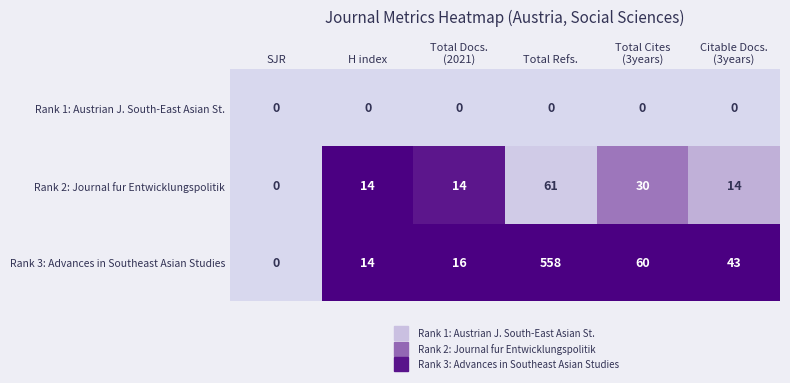

Reading right to left, extract all data points from this chart.

Rank 1: Austrian J. South-East Asian St.: 0	0	0	0	0	0
Rank 2: Journal fur Entwicklungspolitik: 14	30	61	14	14	0
Rank 3: Advances in Southeast Asian Studies: 43	60	558	16	14	0